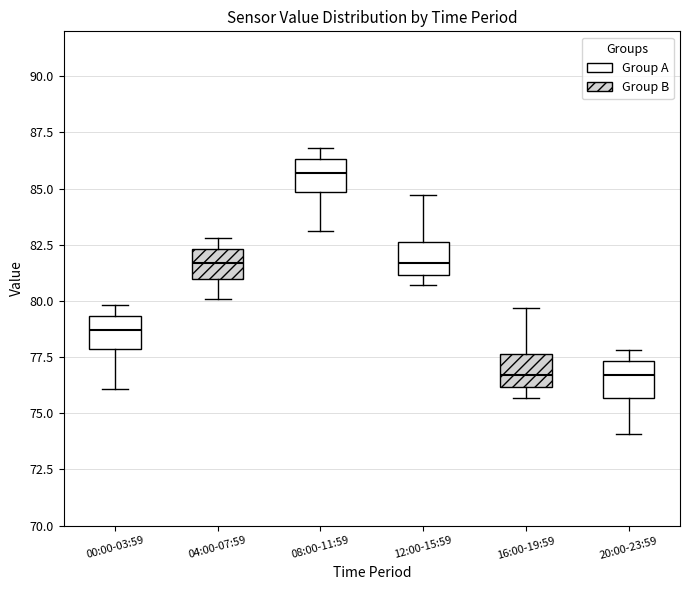

Which box has the highest median line?

08:00-11:59